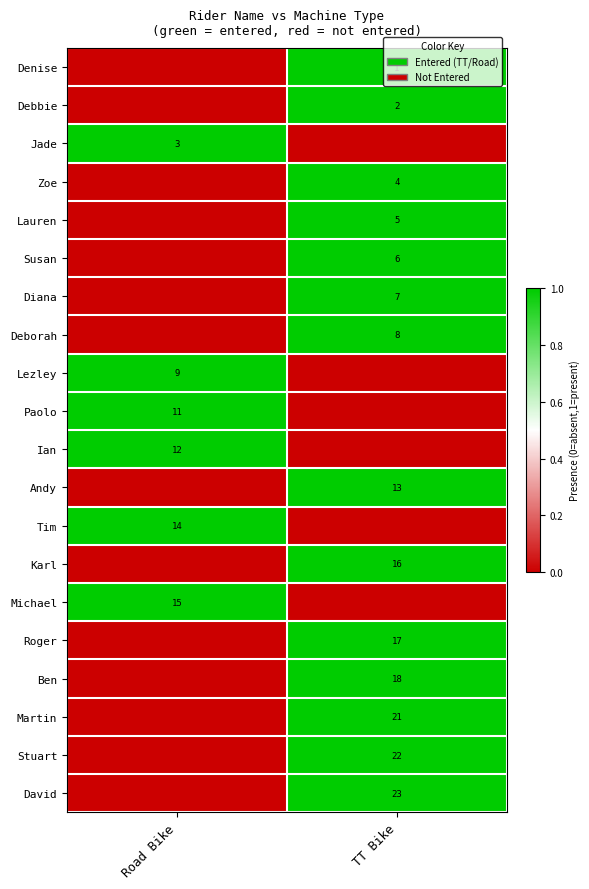

The Ian series shows 2 at Road Bike. True or false?

False